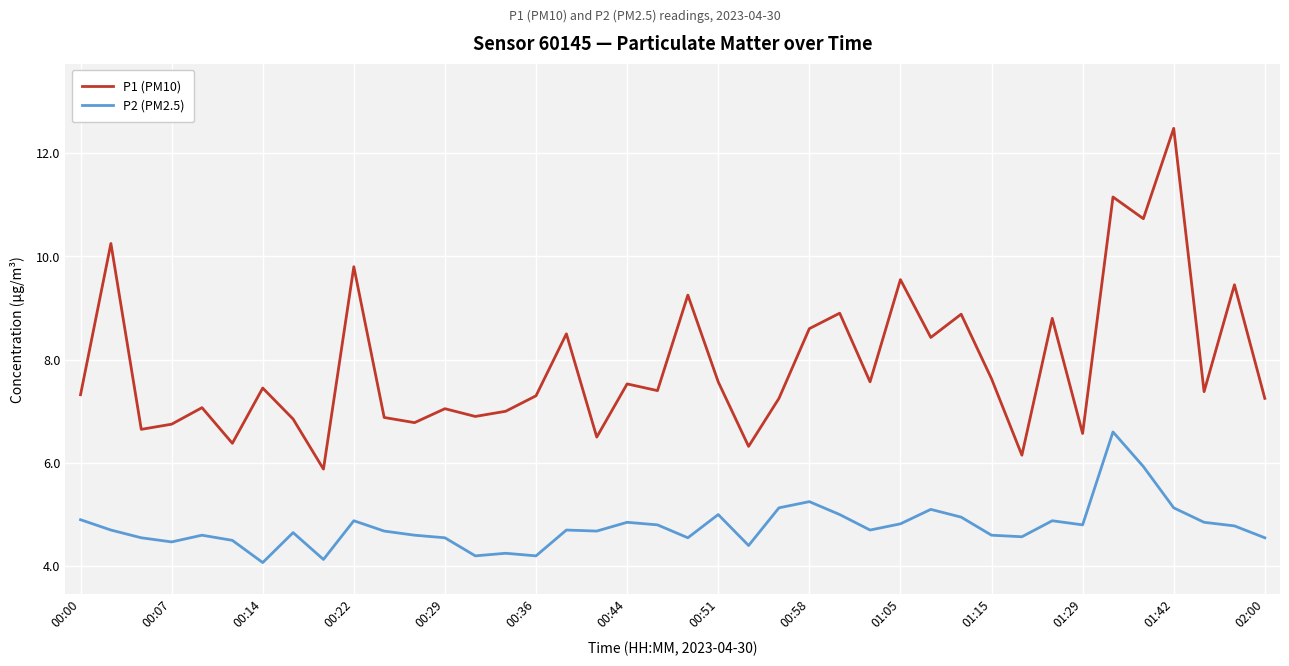

Which series has the largest total across all categories?

P1 (PM10)